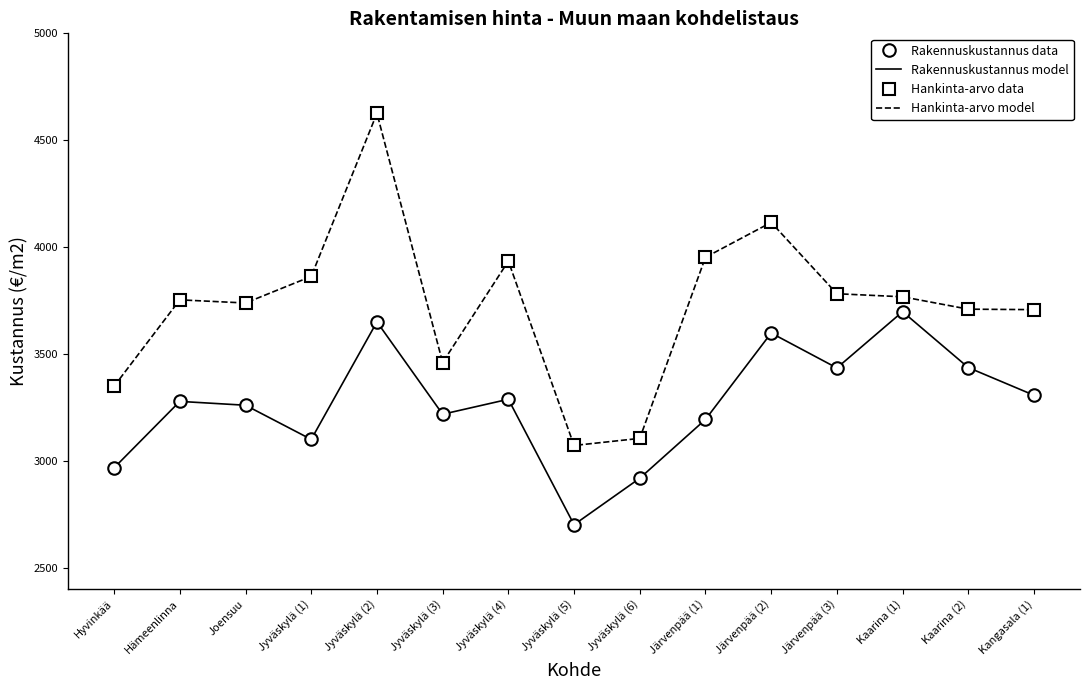

Rank the series by their maximum value, from lowest to highest.

Rakennuskustannus model, Rakennuskustannus data, Hankinta-arvo model, Hankinta-arvo data